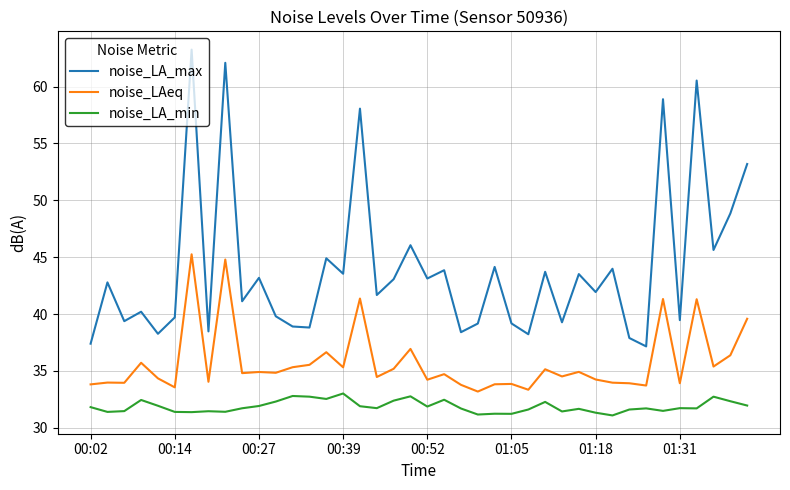

What is the lowest value of the noise_LA_min series?

31.1